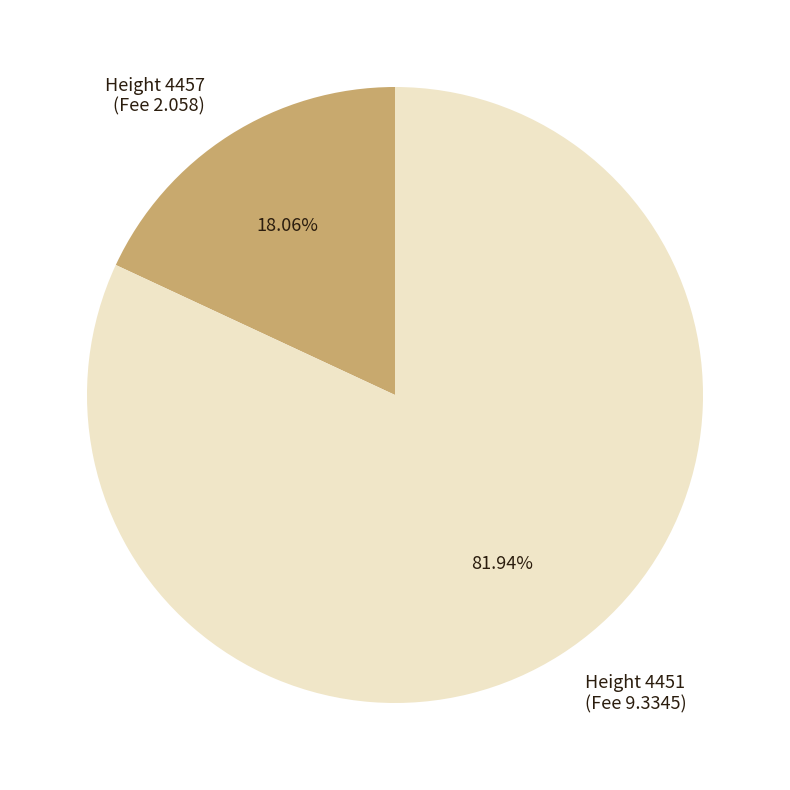

Is there any slice that represents more than half of the pie?

Yes